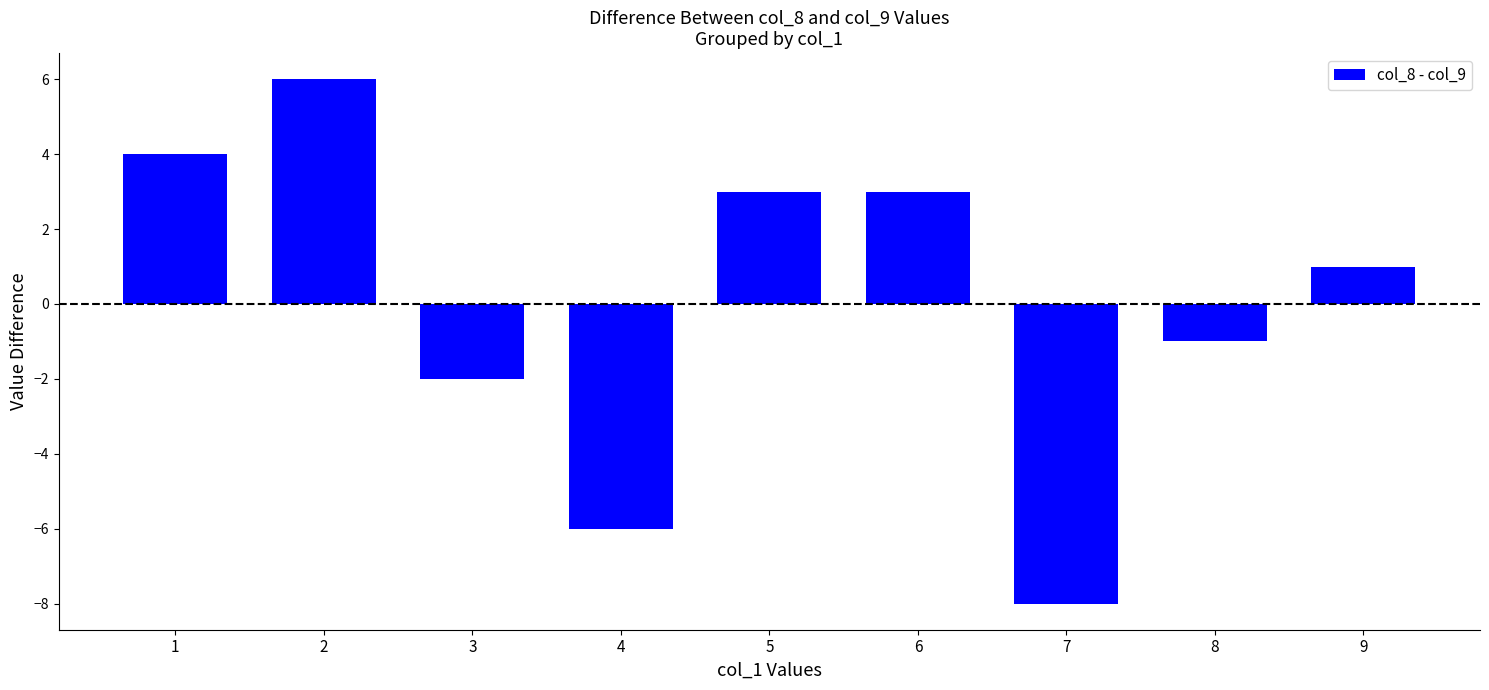

Reading right to left, what are all the values shown in this chart?

9=1	8=-1	7=-8	6=3	5=3	4=-6	3=-2	2=6	1=4